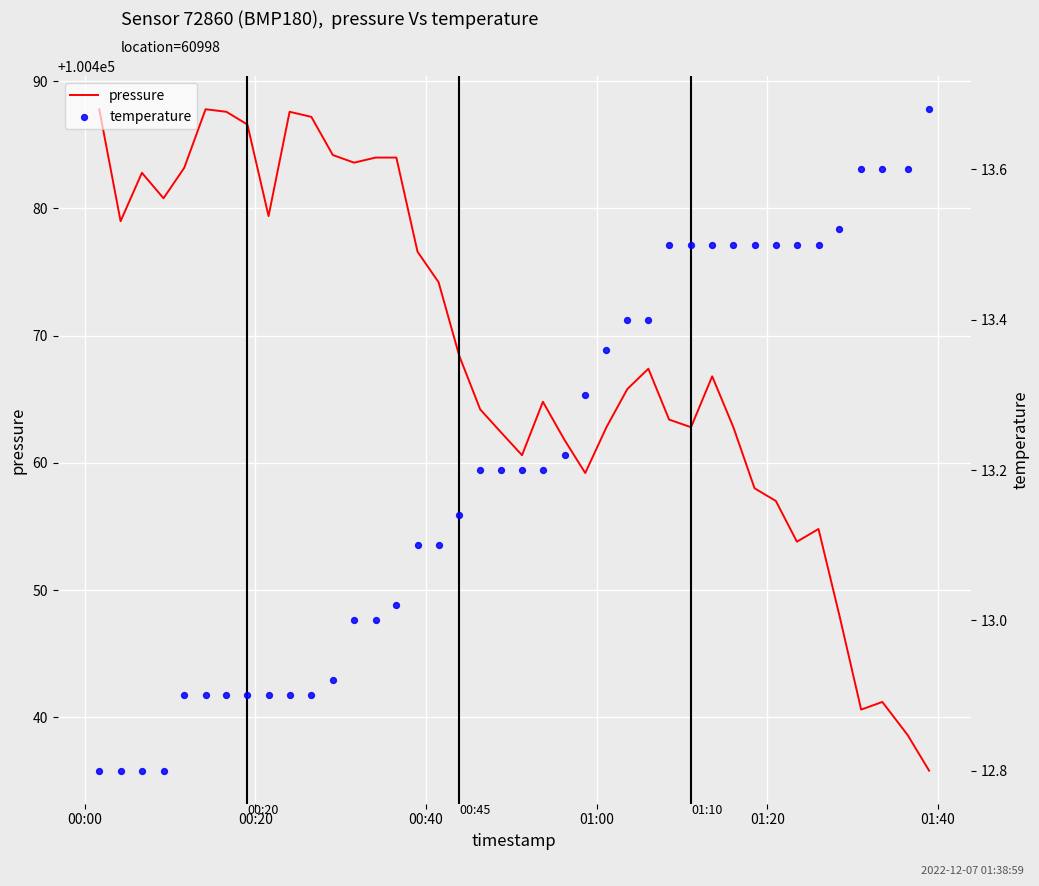

At how many categories does at least one series exceed 43515?

40